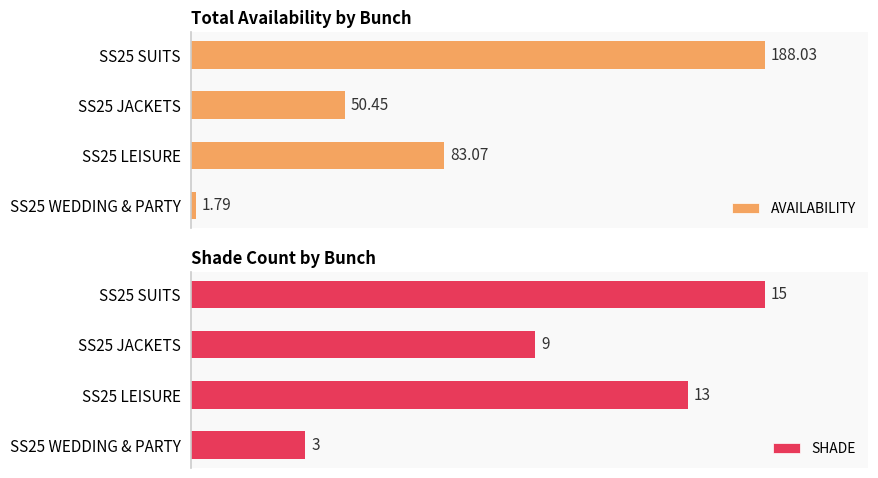

Rank the series by their maximum value, from highest to lowest.

AVAILABILITY, SHADE